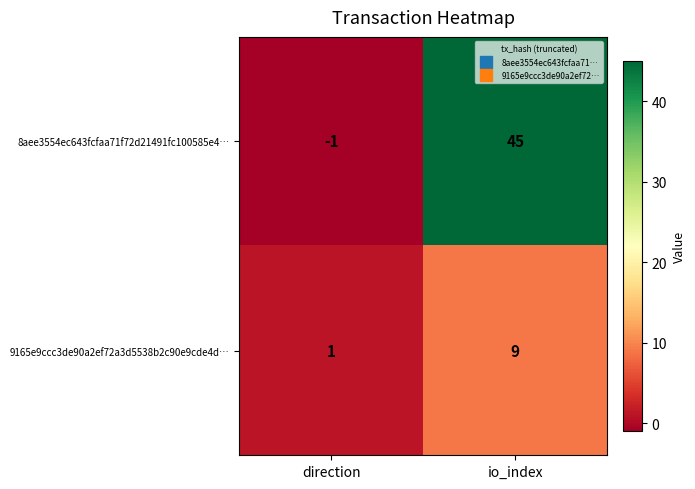

True or false: 9165e9ccc3de90a2ef72a3d5538b2c90e9cde4d… has a value of 5 at io_index.

False